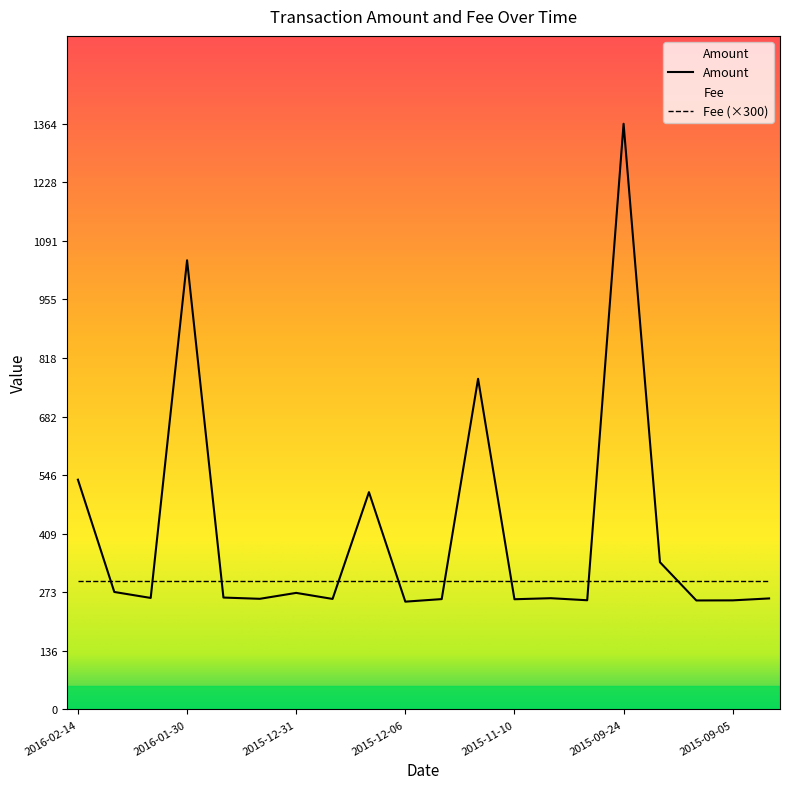

True or false: the data has more than 0 interior local peaks.

True